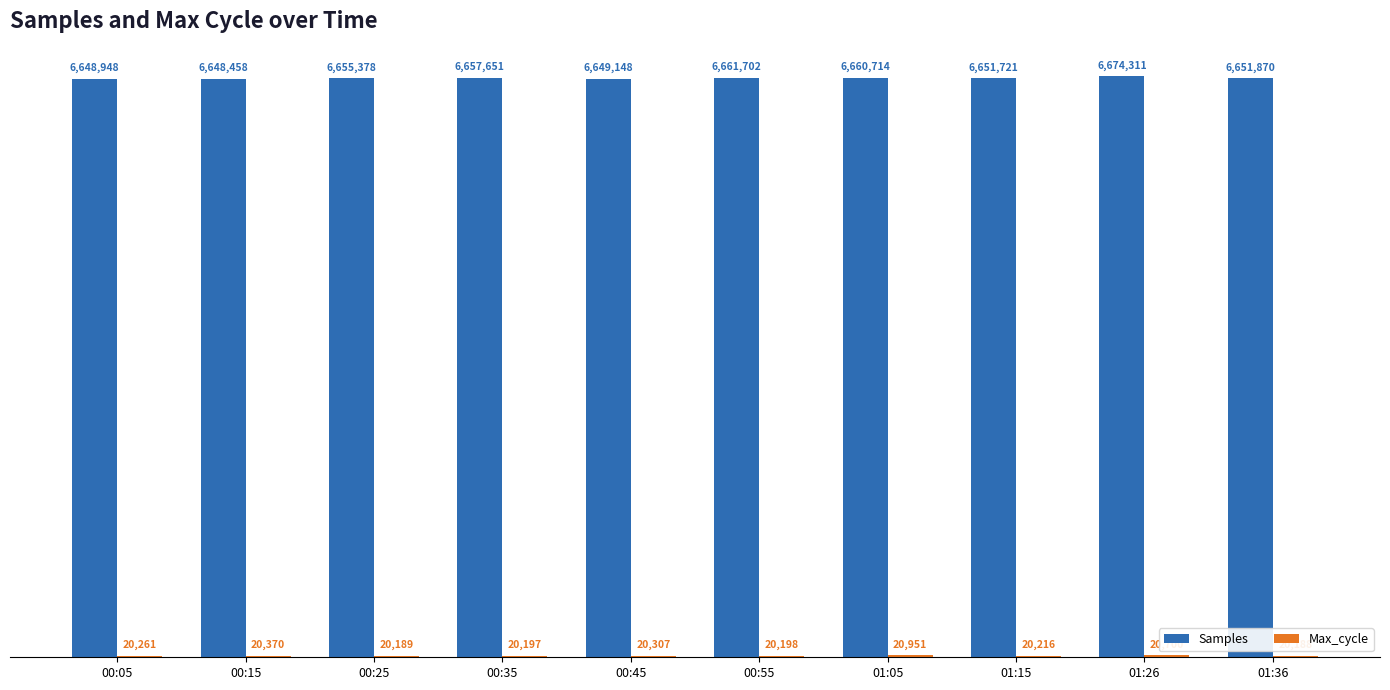

Which series changed the most between 00:15 and 01:26?

Samples